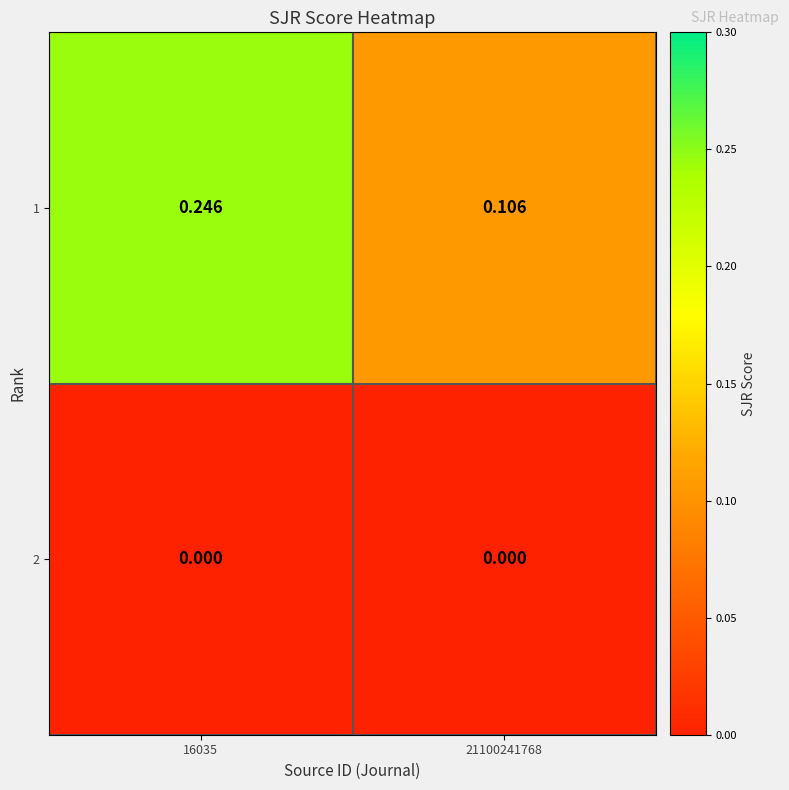

Count the number of data series in this chart.

2